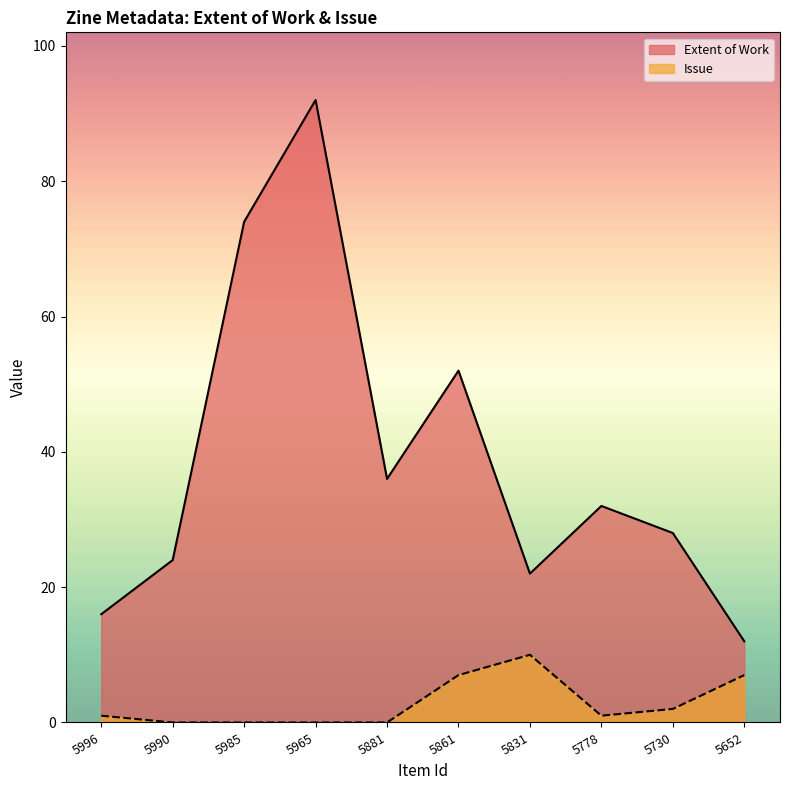

Between 5881 and 5861, which series saw the biggest shift?

Extent of Work